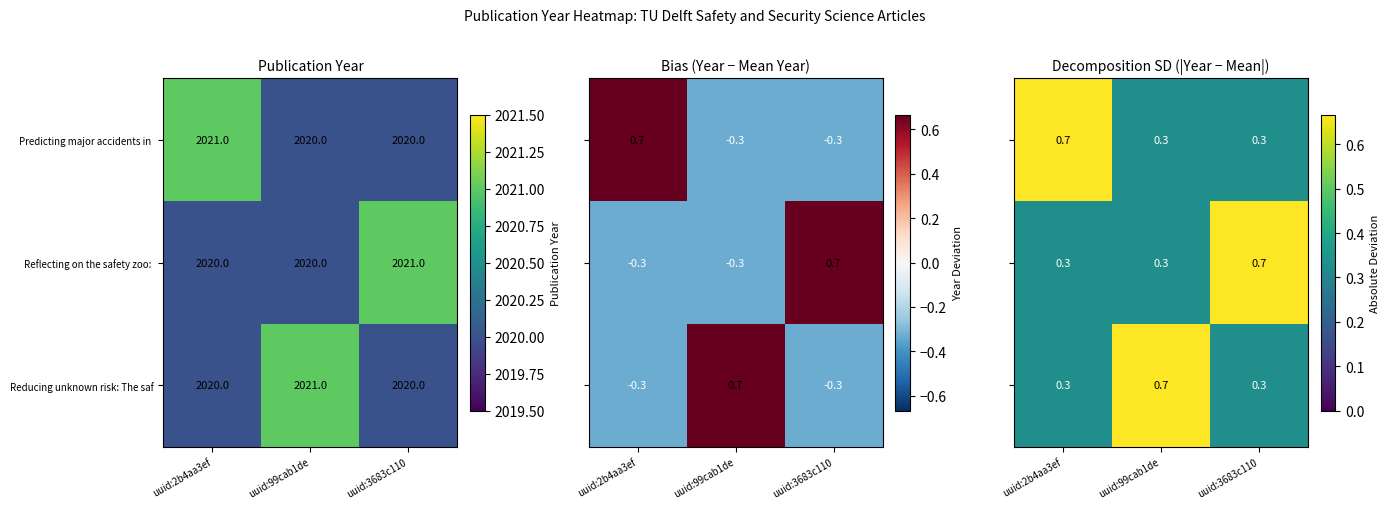

What is the minimum value for Reducing unknown risk: The saf?

2020